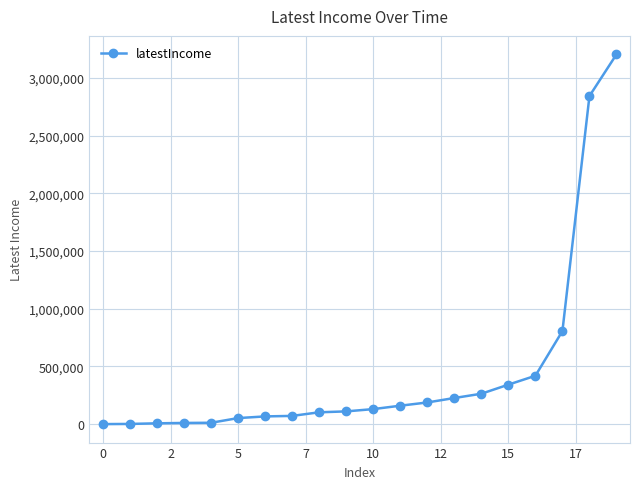

What is the difference between the maximum and second lowest values?

3204154